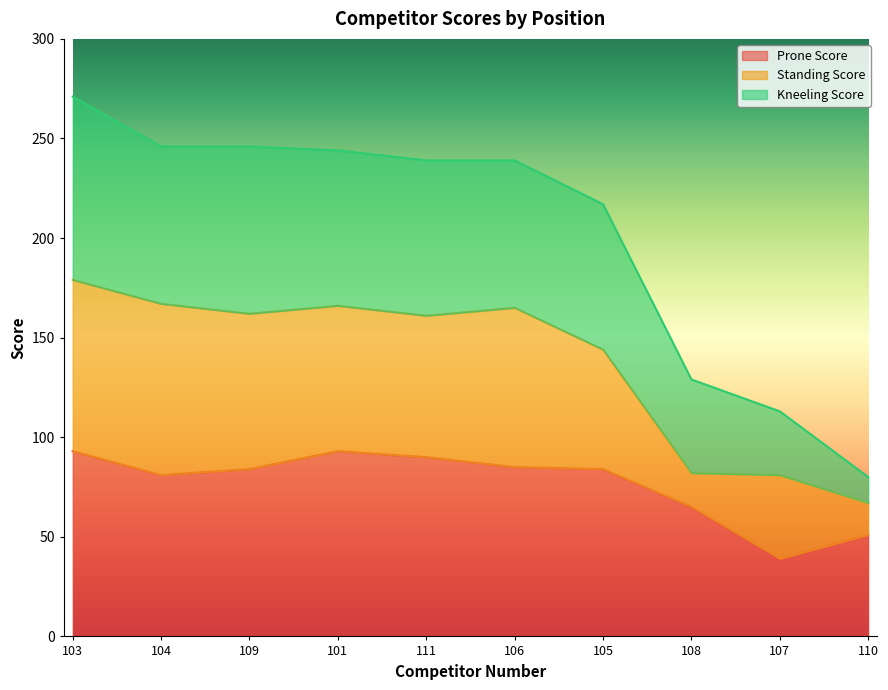

Which label corresponds to the smallest value in the chart?

107